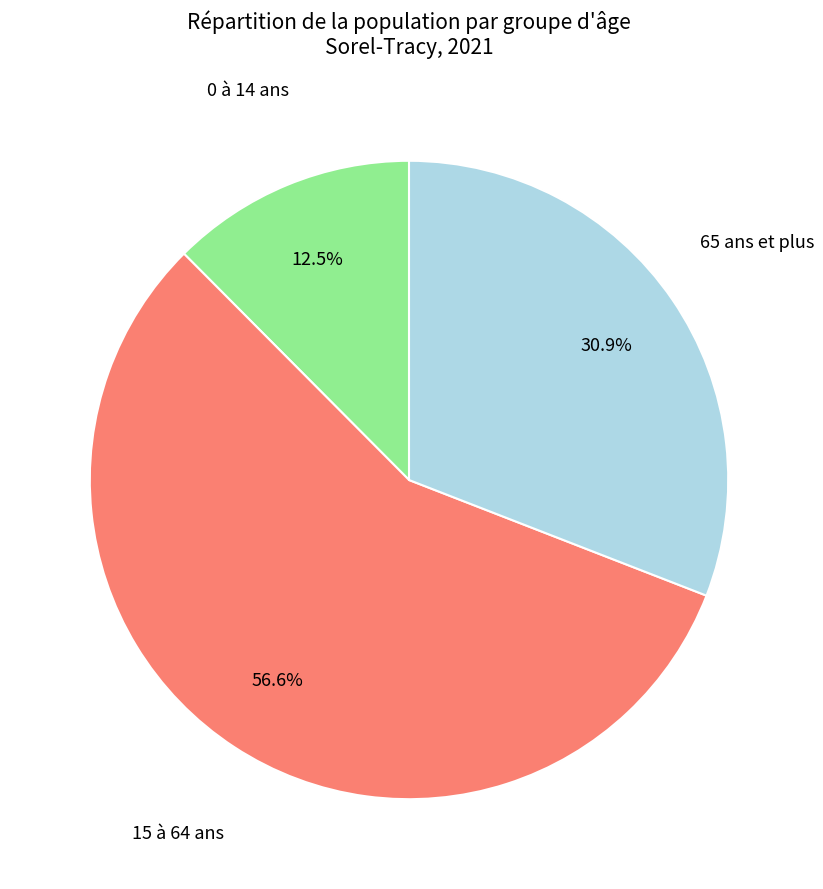

True or false: 65 ans et plus accounts for 31% of the total.

True